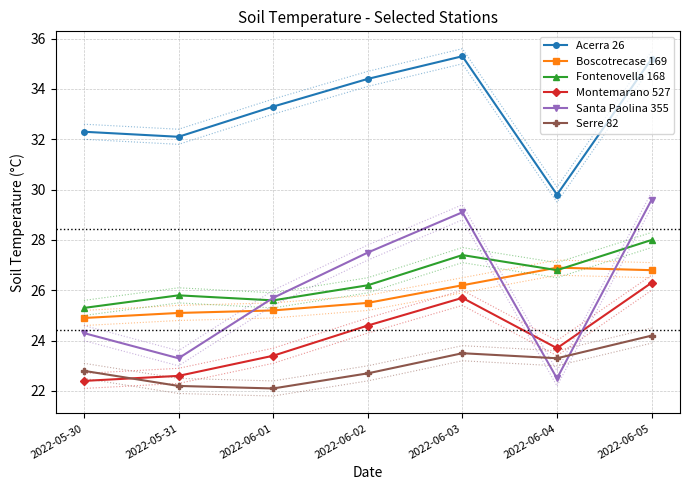

What is the maximum value shown in the chart?

35.3